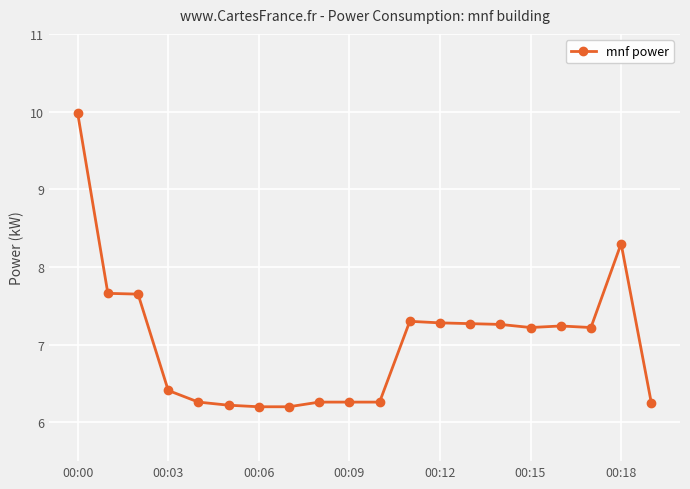

What is the value of the 7th point from the left?

6.2